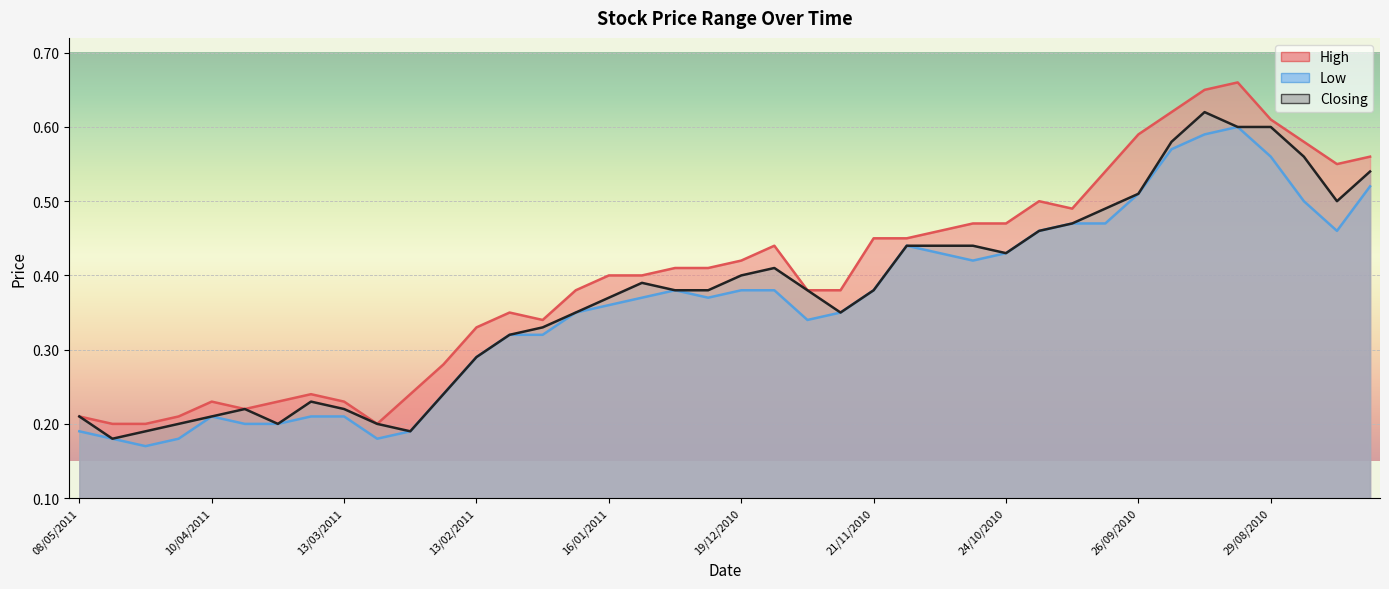

At which category does High reach its first local peak?

10/04/2011